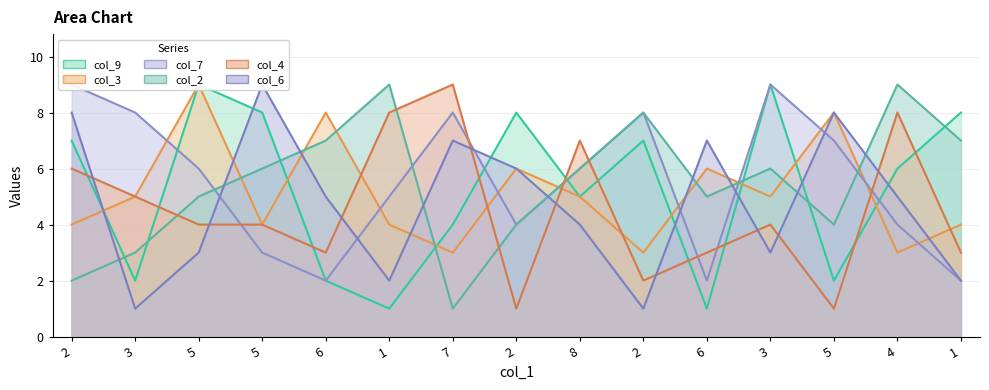

Count the col_7 values in the range 3 to 8.

10